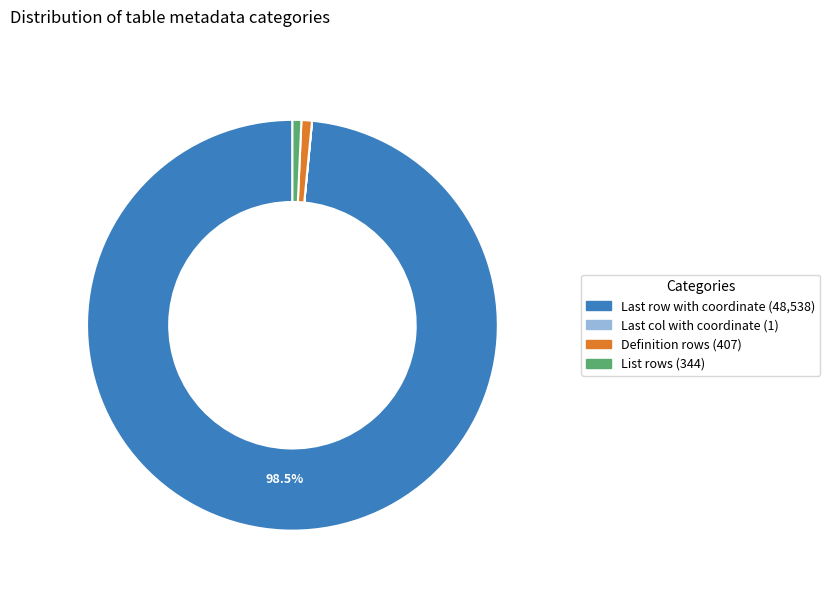

What is the largest slice in the pie chart?

Last row with coordinate